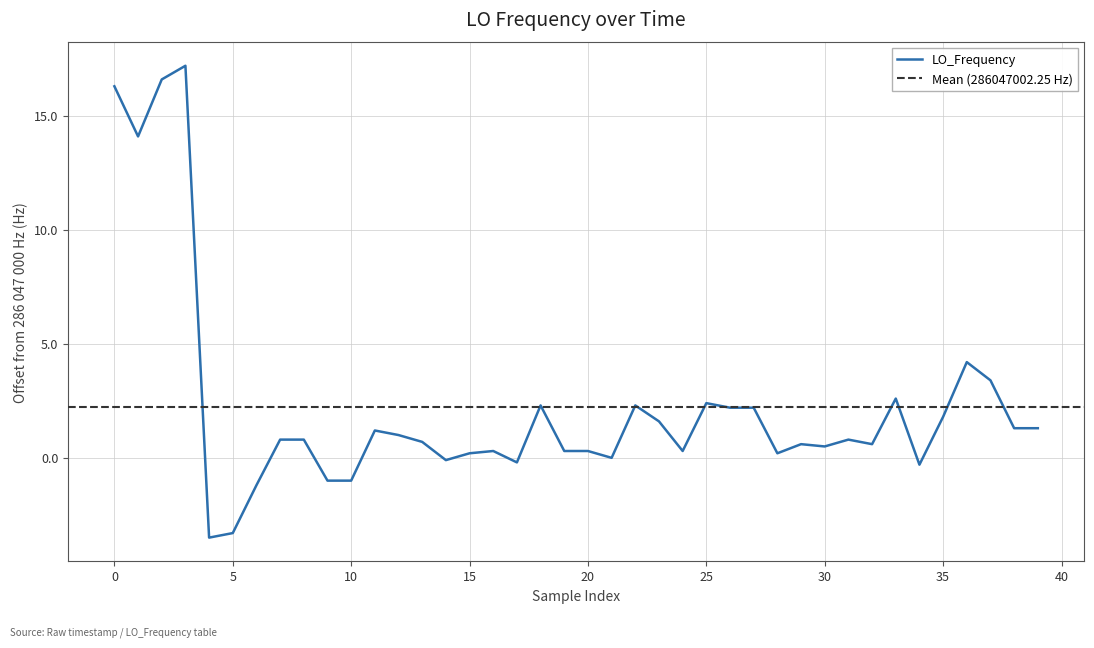

How many categories are shown in the chart?

40